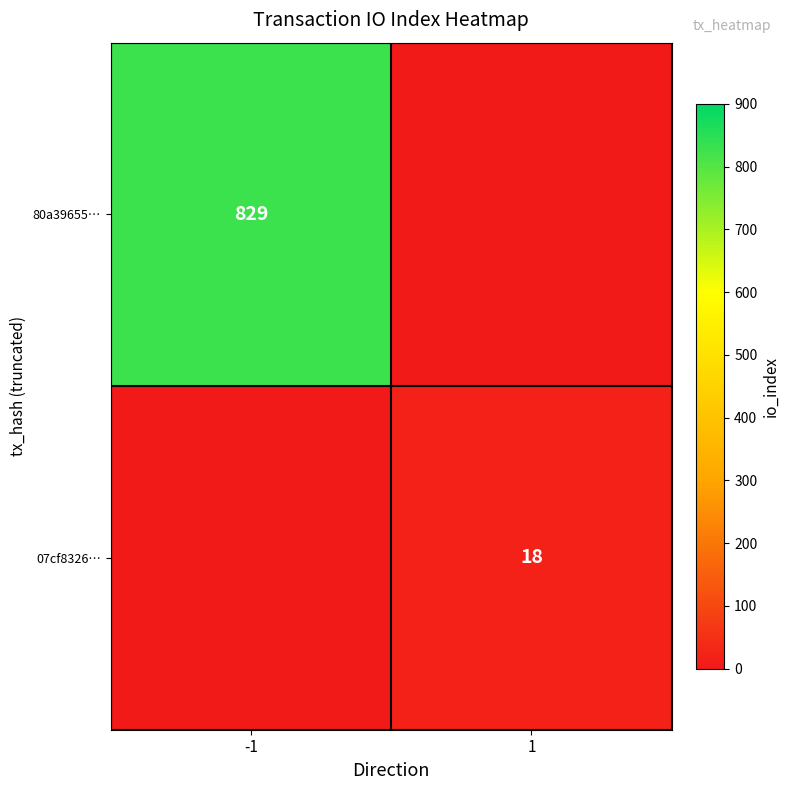

Is it true that 80a39655… equals 394 at -1?

False